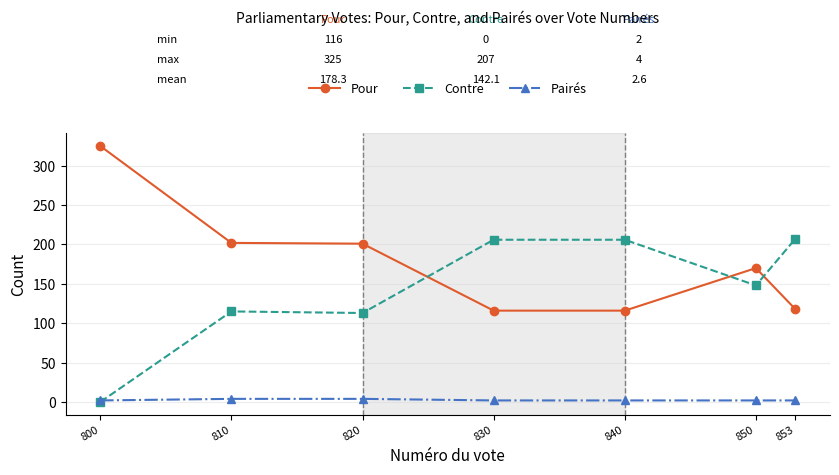

Which category has the highest value across all series?

800